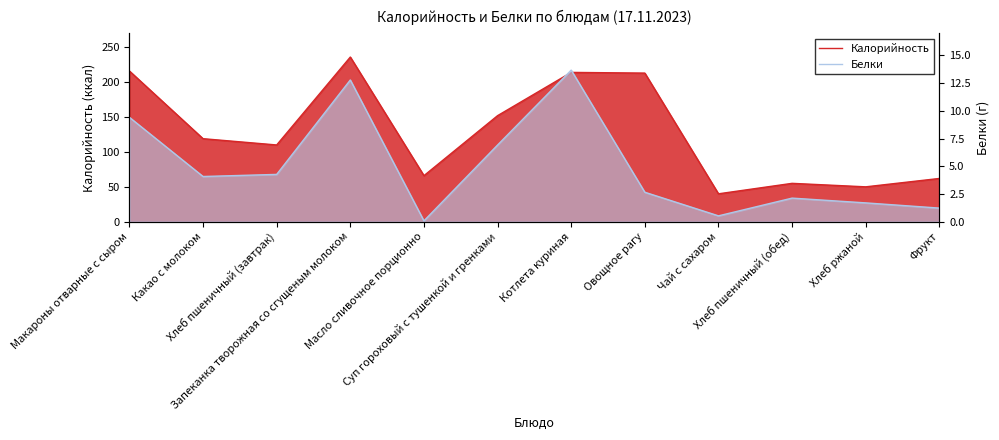

Reading left to right, what are all the values shown in this chart?

Калорийность: 216.0	119.0	110.0	236.0	66.0	152.0	214.0	213.0	40.0	55.0	50.0	62.0
Белки: 9.4	4.1	4.3	12.8	0.1	6.9	13.7	2.7	0.5	2.1	1.7	1.2